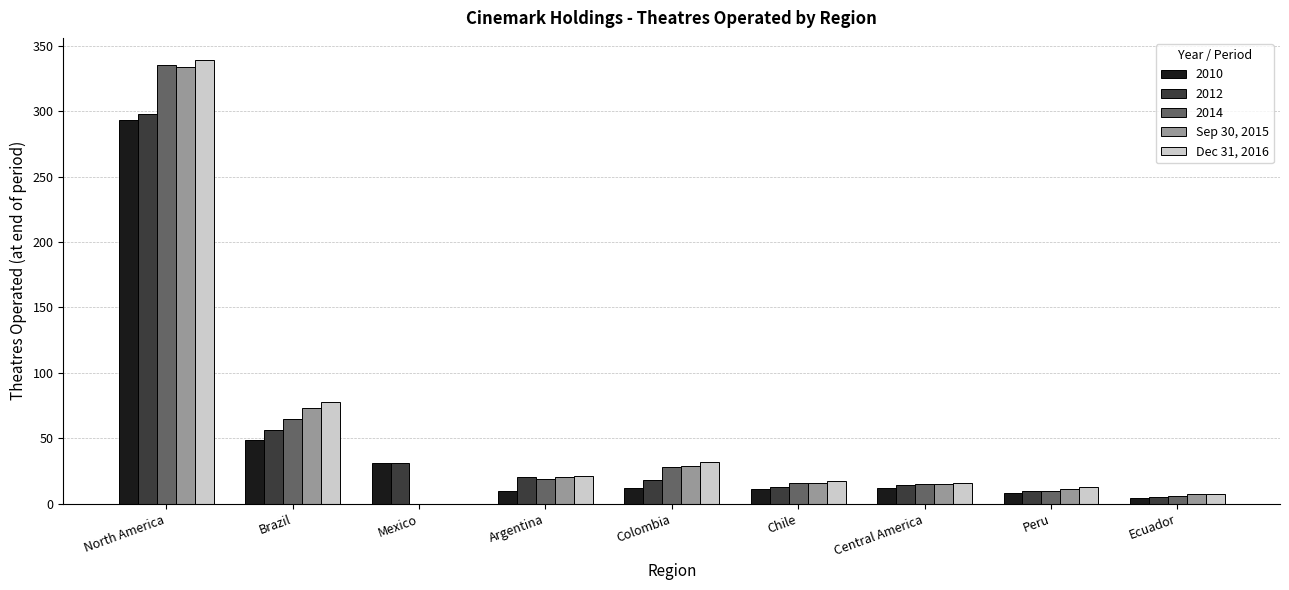

Which series changed the most between North America and Brazil?

2014